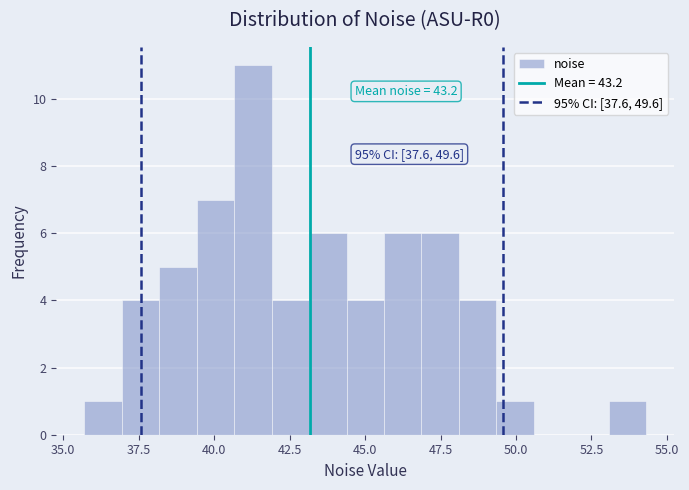

Around what value on the x-axis is the tallest bar? Give the approximate position of its centre, as read against the axis.

41.5